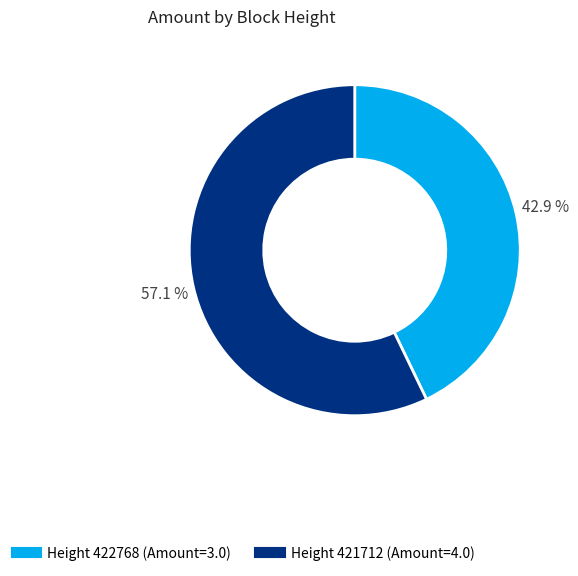

How many slices are in this pie chart?

2